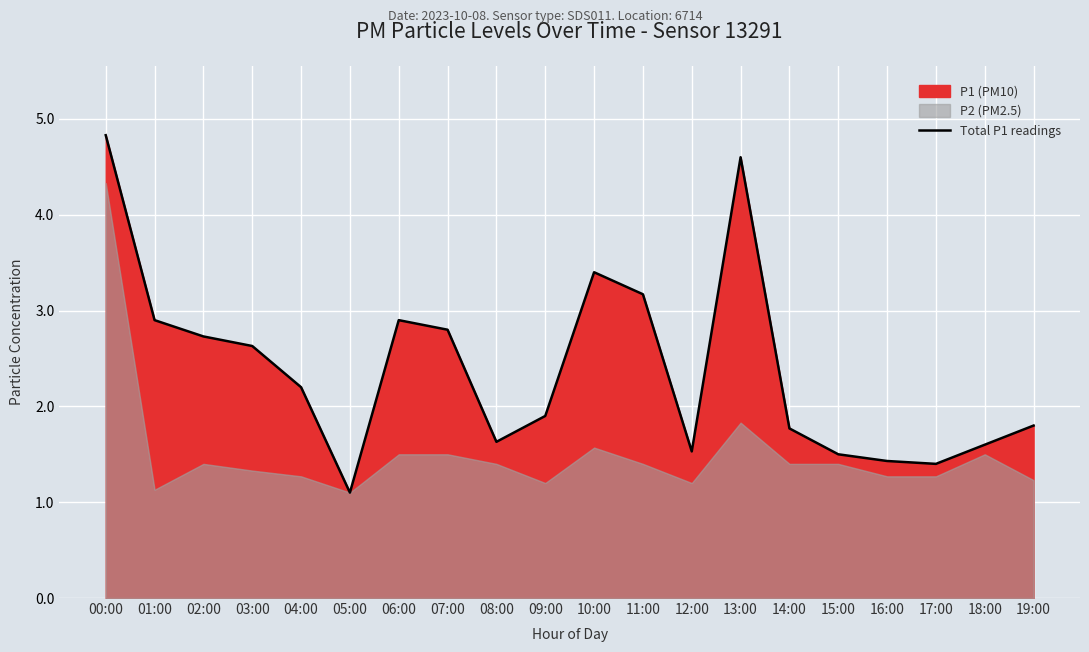

Is it true that the value at 12:00 is 1.5?

True